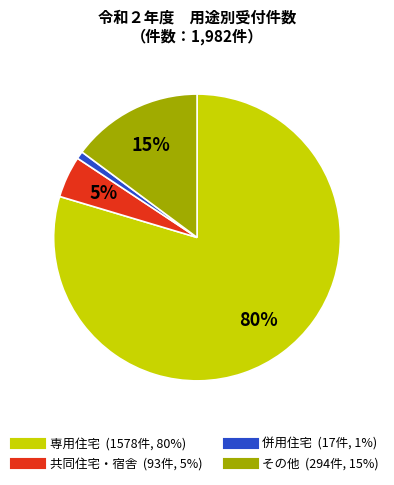

Is there any slice that represents more than half of the pie?

Yes